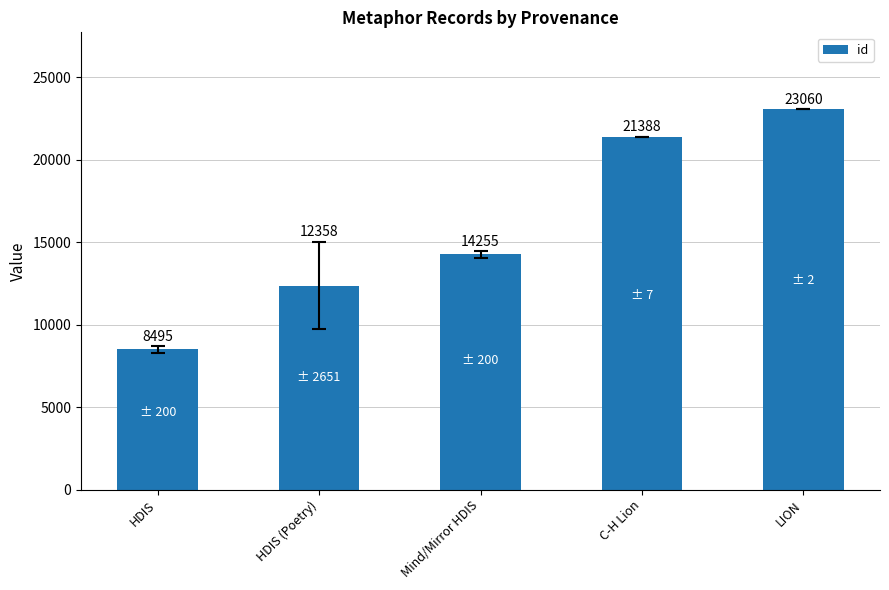

What is the difference between the second highest and second lowest values?

9029.3